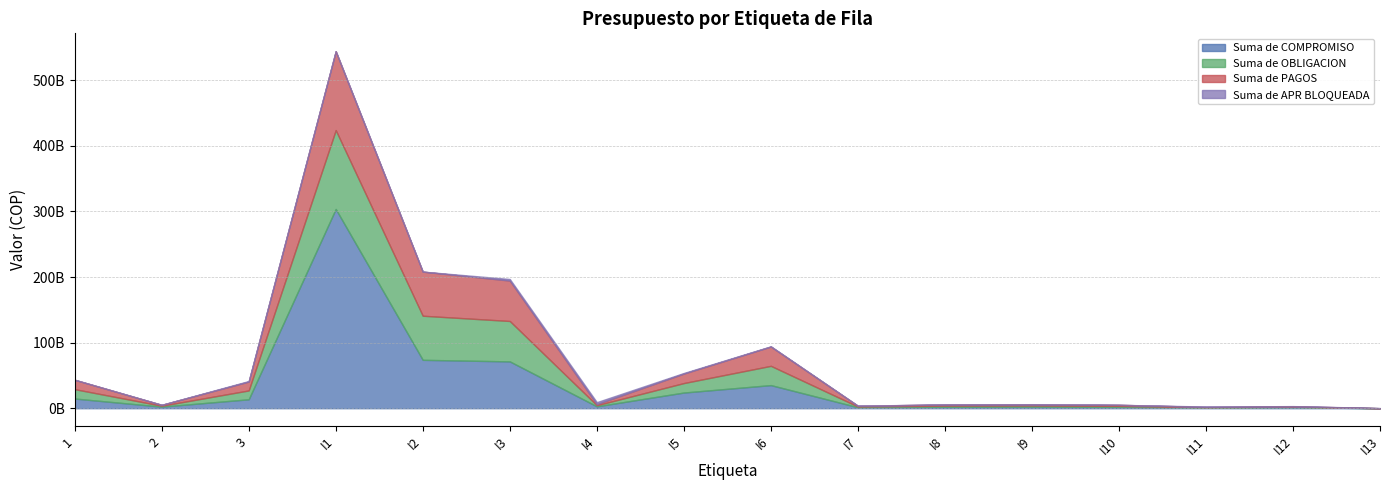

Is it true that Suma de COMPROMISO equals 856147608.3 at I10?

False